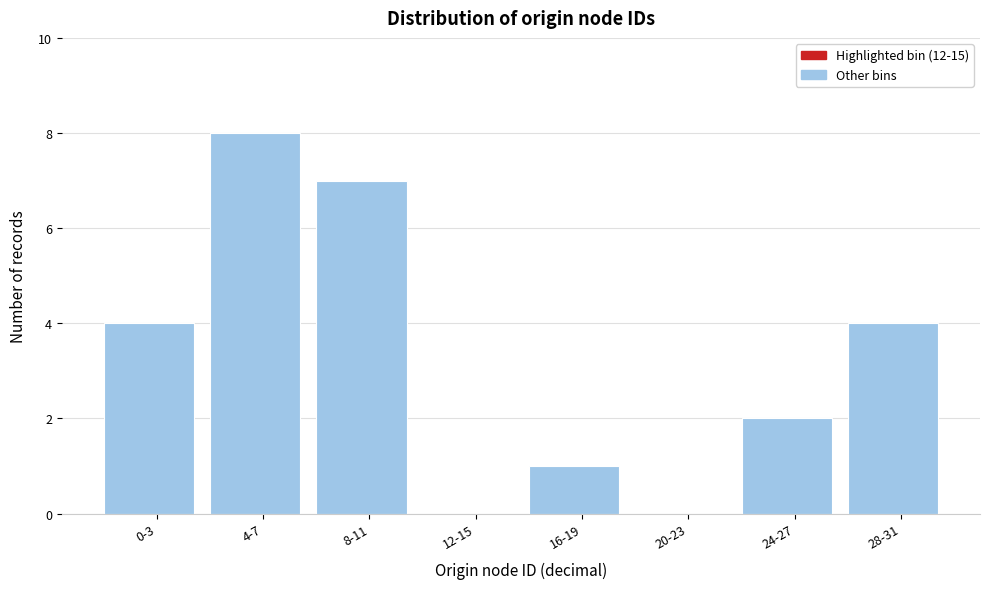

Reading right to left, extract all data points from this chart.

28-31=4	24-27=2	20-23=0	16-19=1	12-15=0	8-11=7	4-7=8	0-3=4